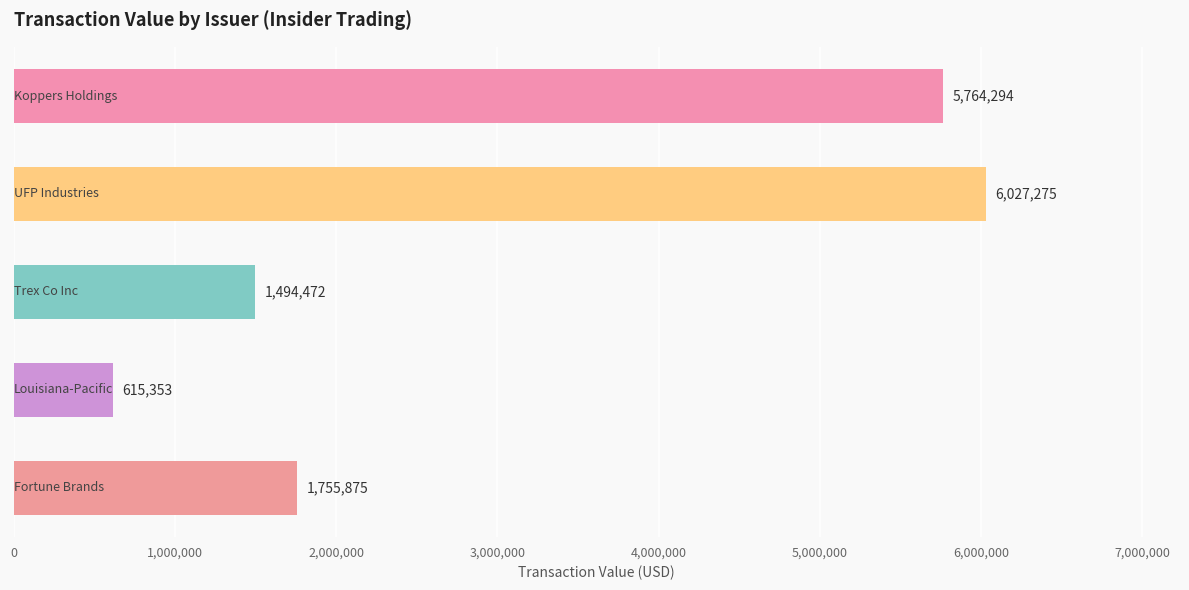

What is the sum of all values?

15657269